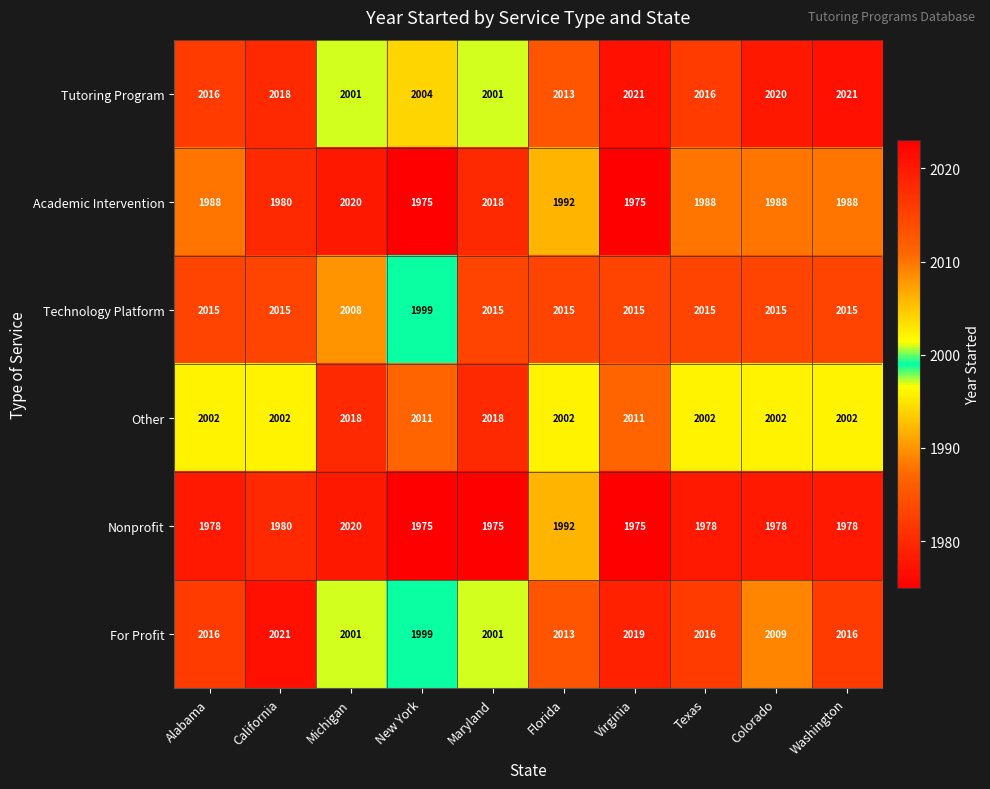

At which label does Technology Platform reach its minimum?

New York